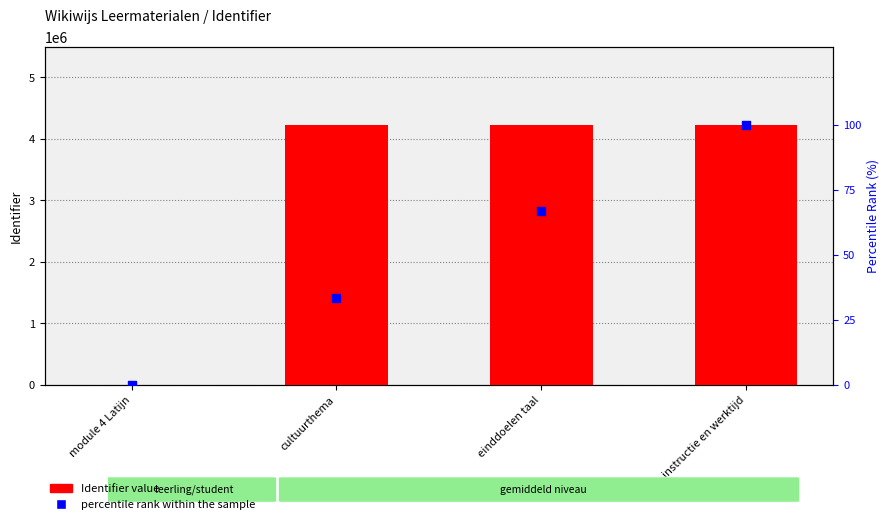

Which series contains the highest Y value?

Identifier value